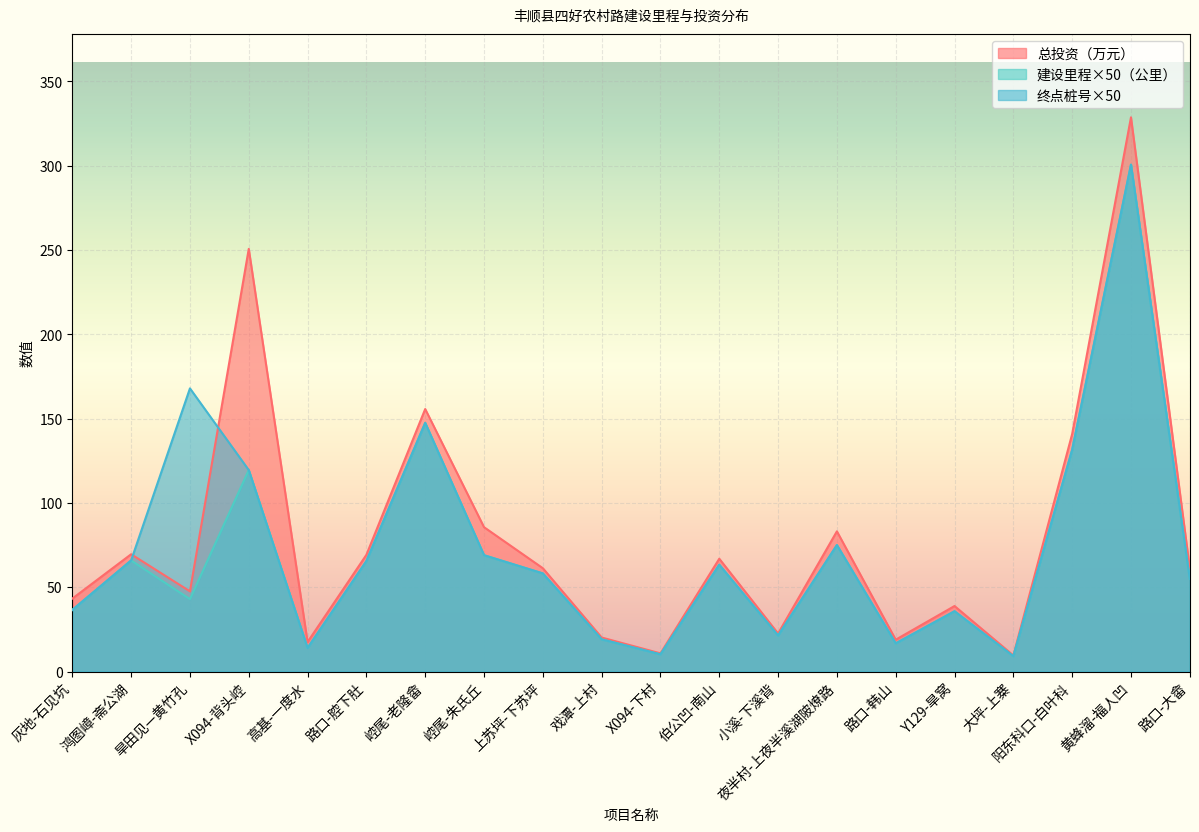

Where does the 建设里程（公里） series first go above 58?

鸿图嶂-斋公湖